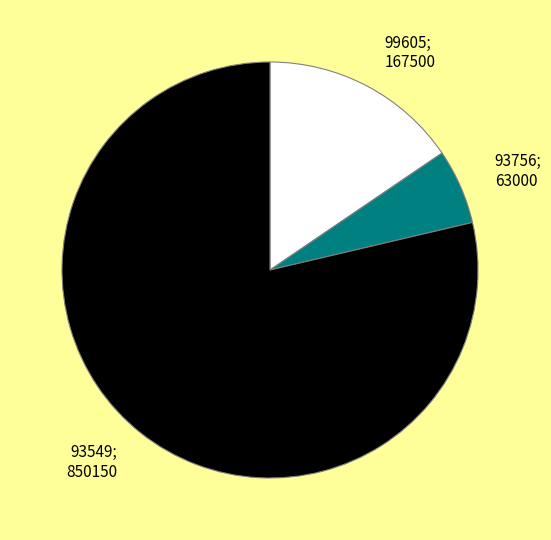

Does any single category account for the majority?

Yes